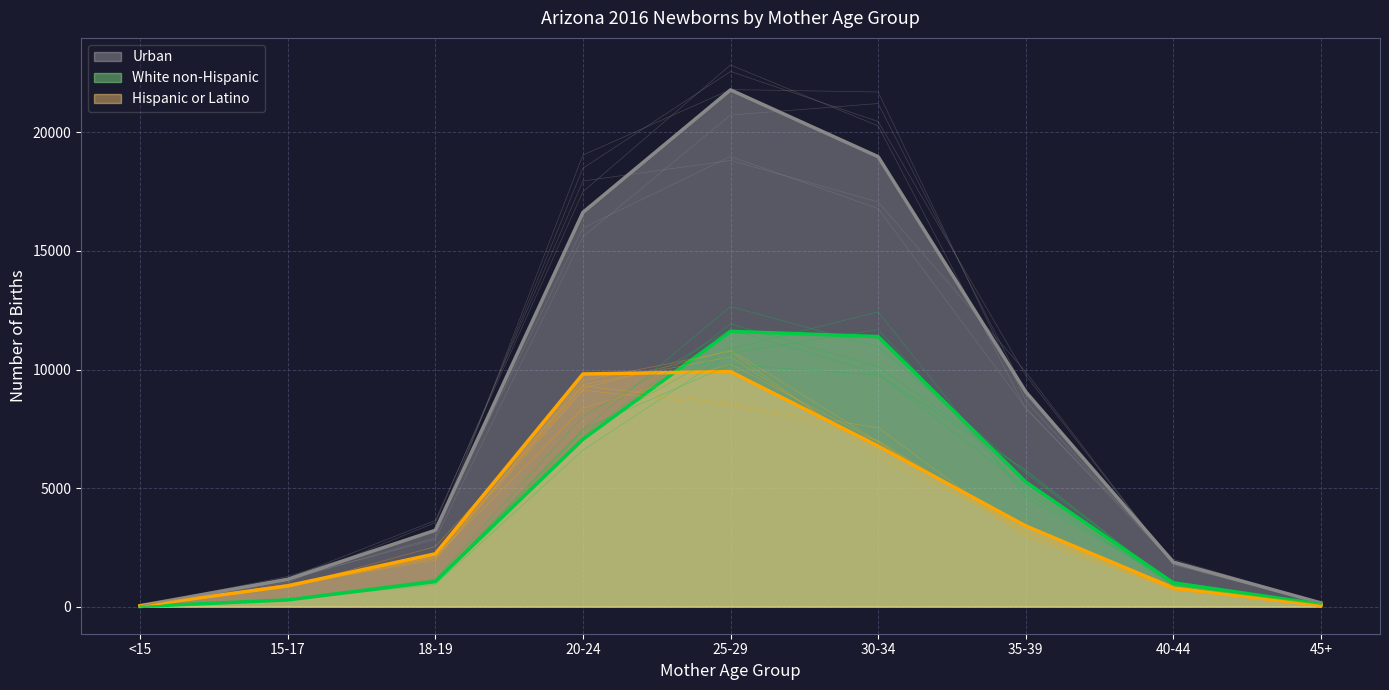

Which series has the largest range (max minus min)?

Urban